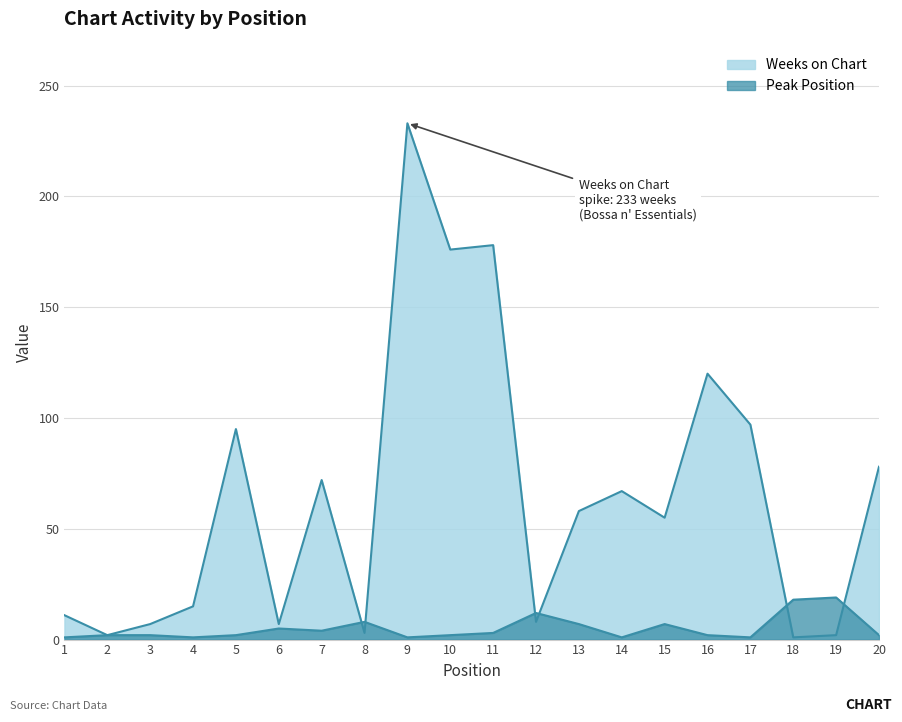

True or false: Weeks on Chart and Peak Position intersect in this chart.

True